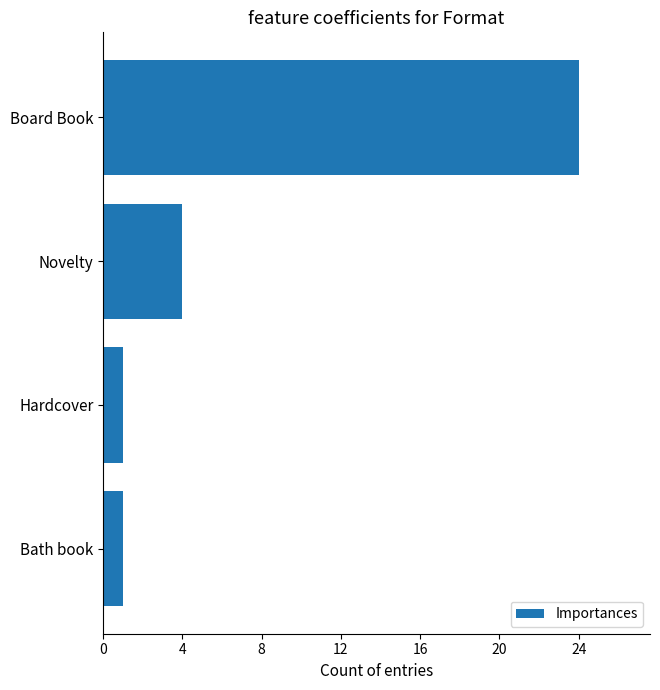

What is the maximum value shown in the chart?

24